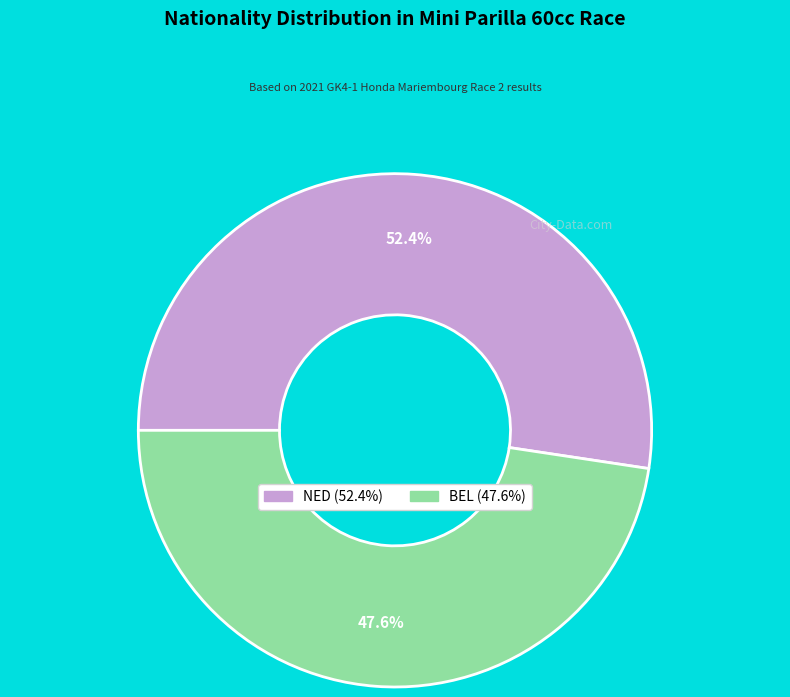

Count the number of slices in the pie.

2